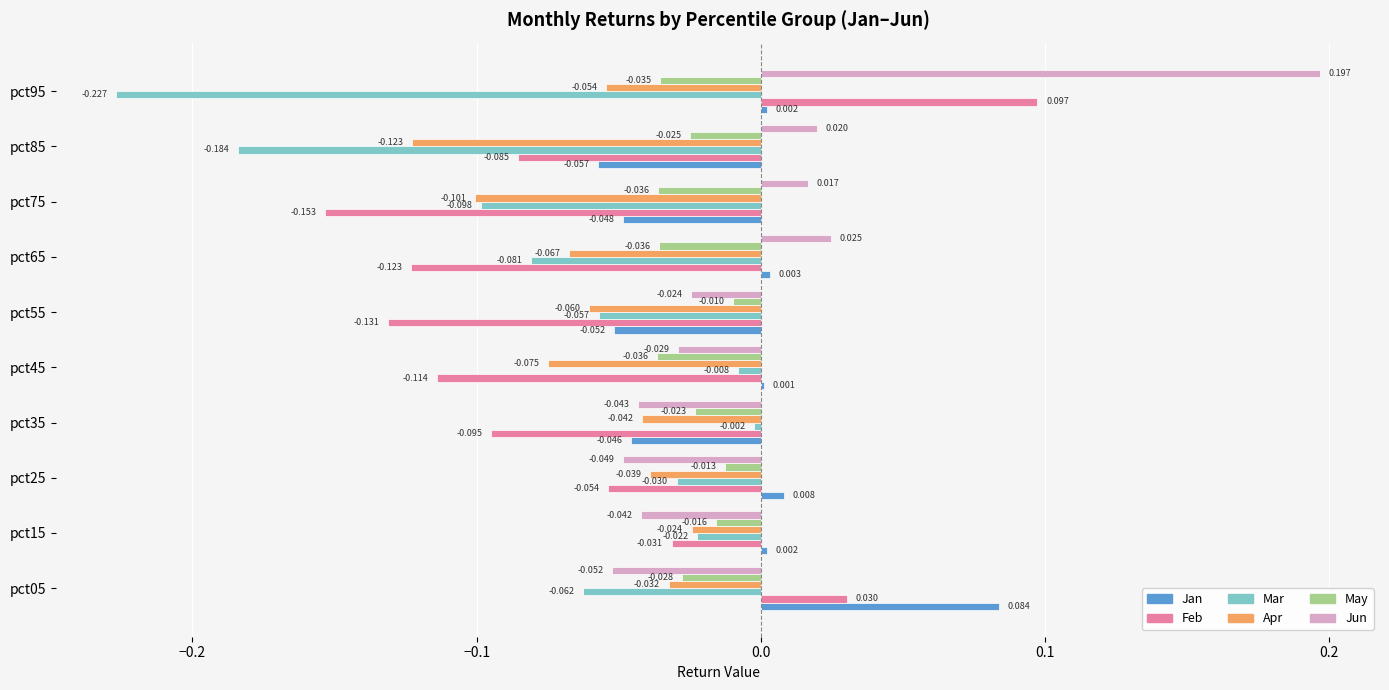

Is the value of May at pct95 greater than the value of Jun at pct35?

Yes